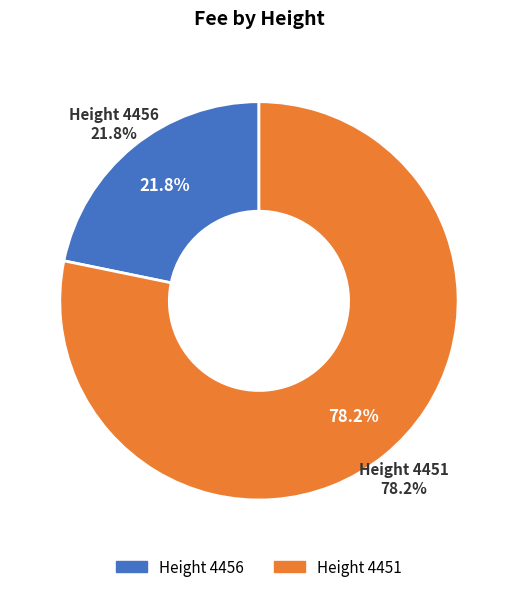

To the nearest percent, what percentage of the pie is 4451?

78%